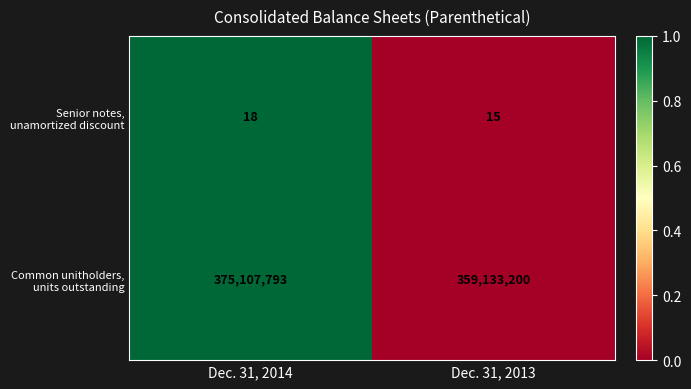

What is the total value across all series at Dec. 31, 2013?

359133215